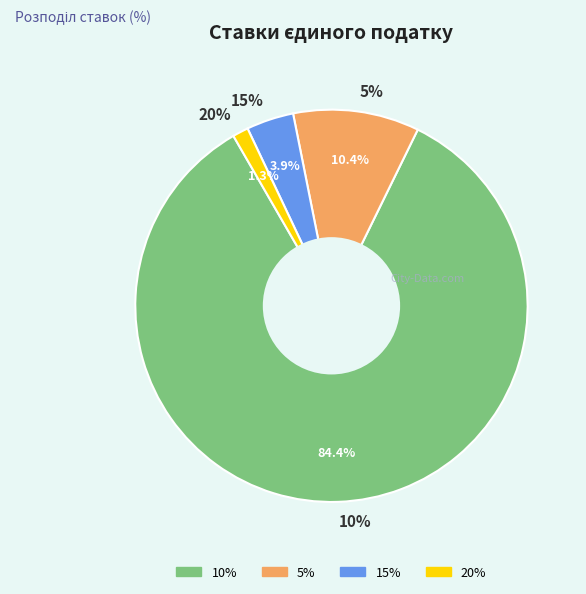

Is there any slice that represents more than half of the pie?

Yes